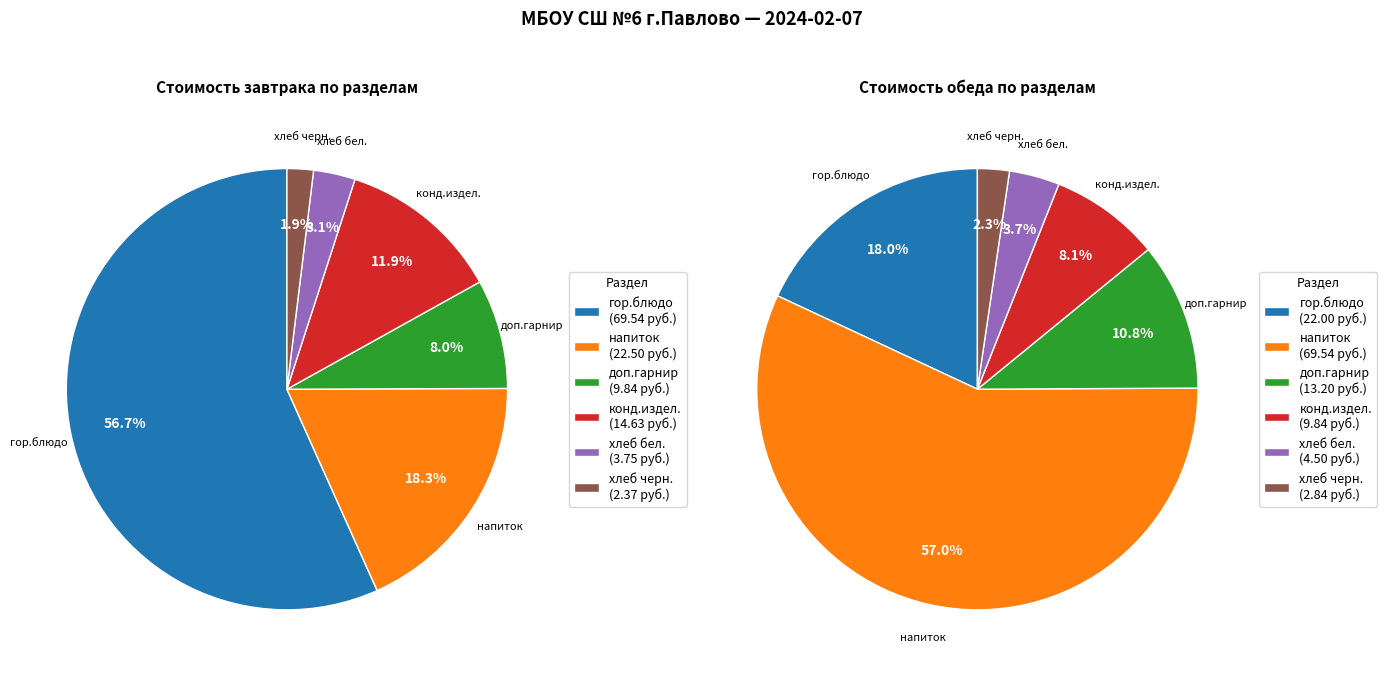

Do напиток and хлеб бел. together represent more than half of the pie?

No